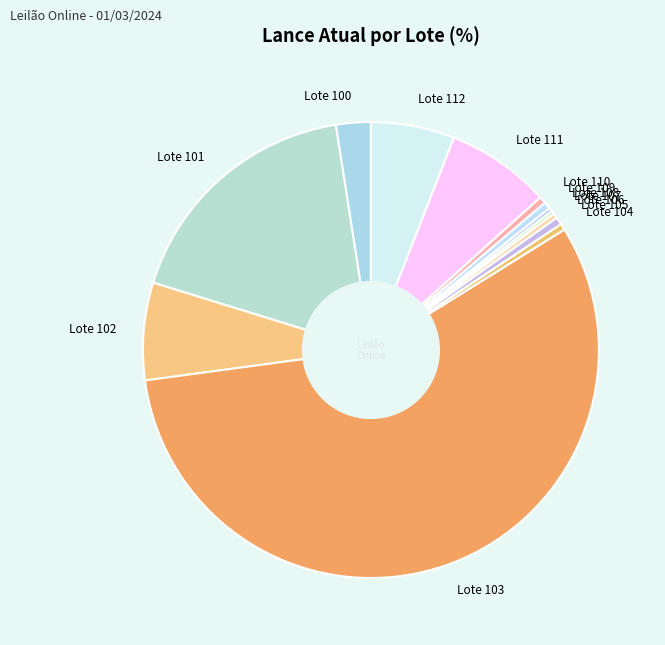

Which slice is the largest?

Lote 103